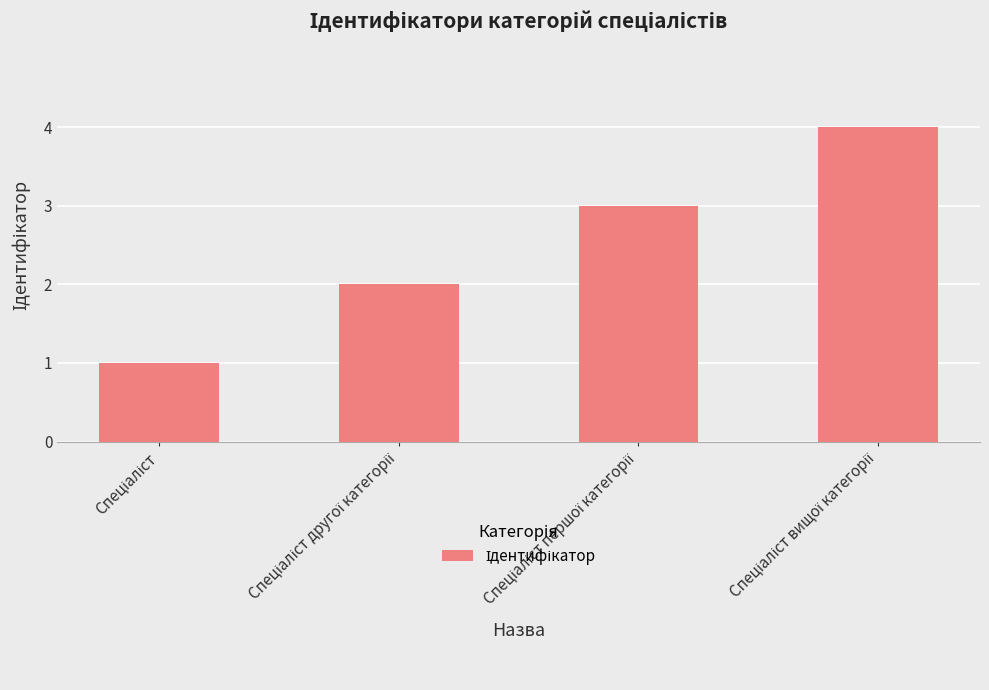

What is the sum of all values?

10